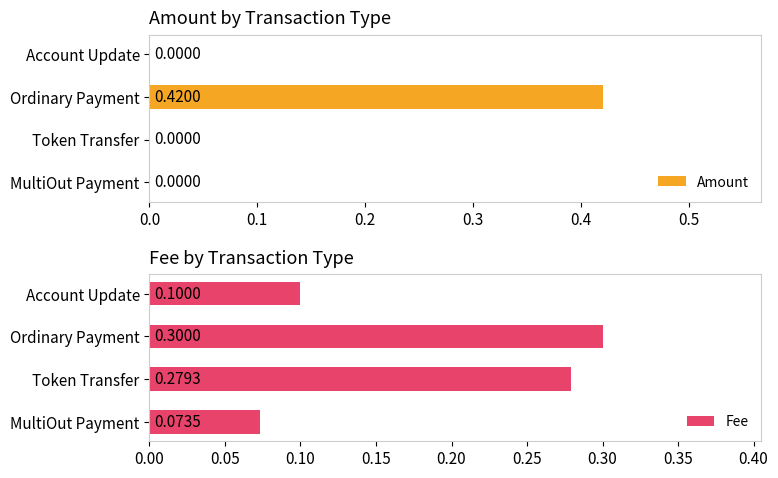

Which series has the largest total across all categories?

Fee